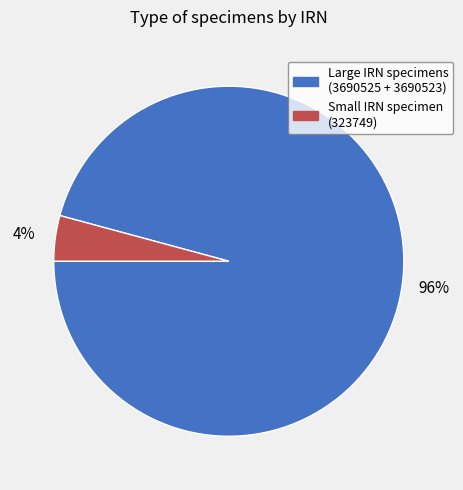

Is there any slice that represents more than half of the pie?

Yes